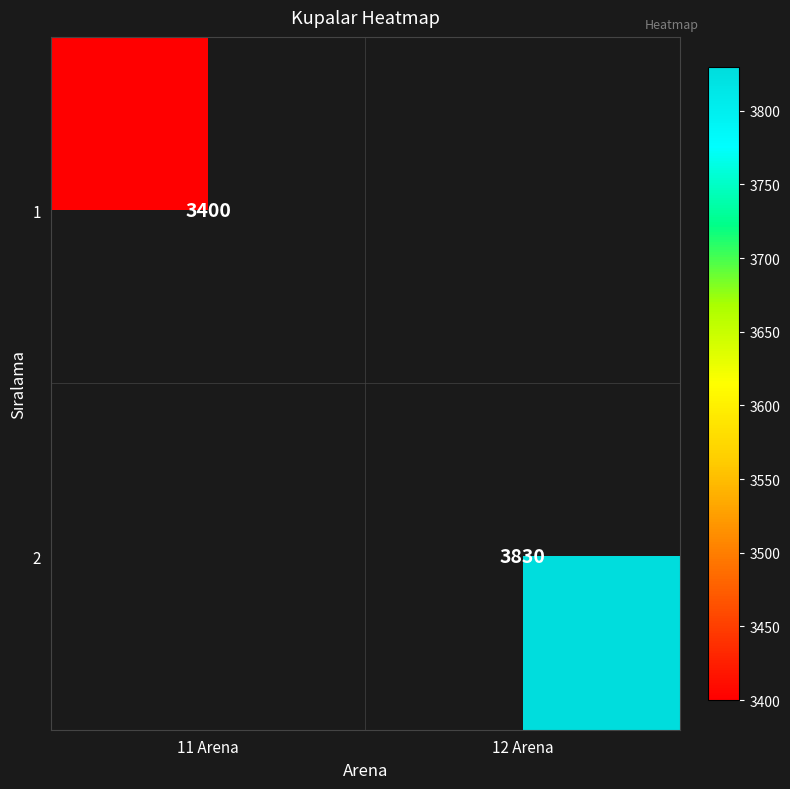

What is the total value across all series at 12 Arena?

3830